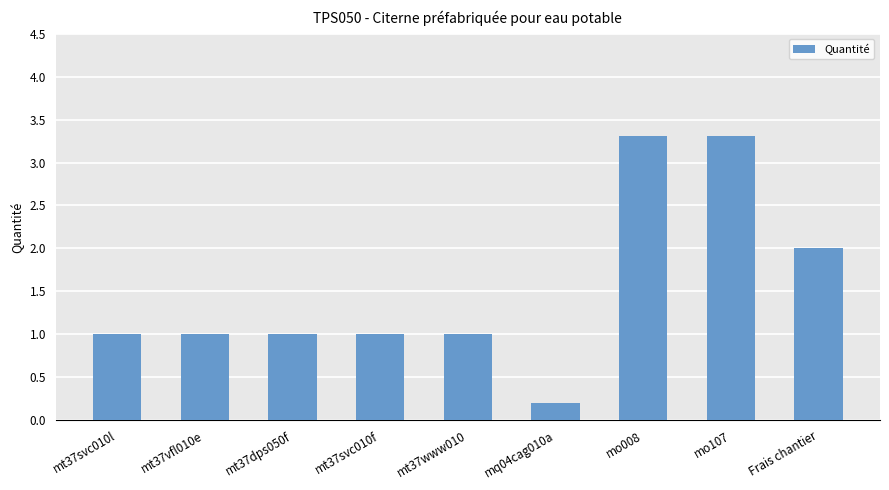

What is the greatest value displayed?

3.3